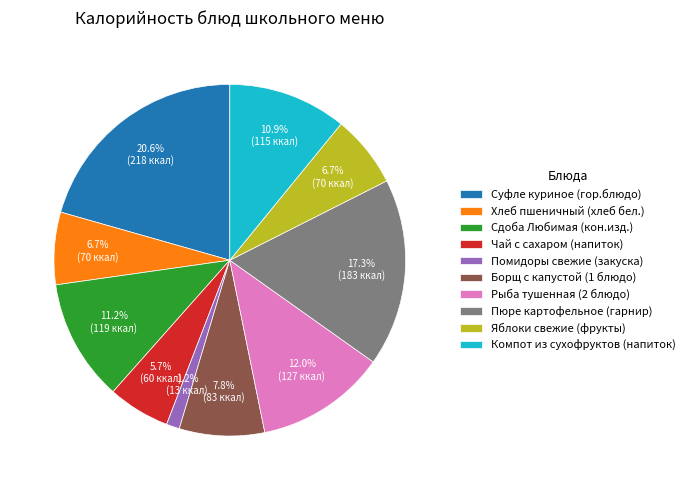

Does any single category account for the majority?

No